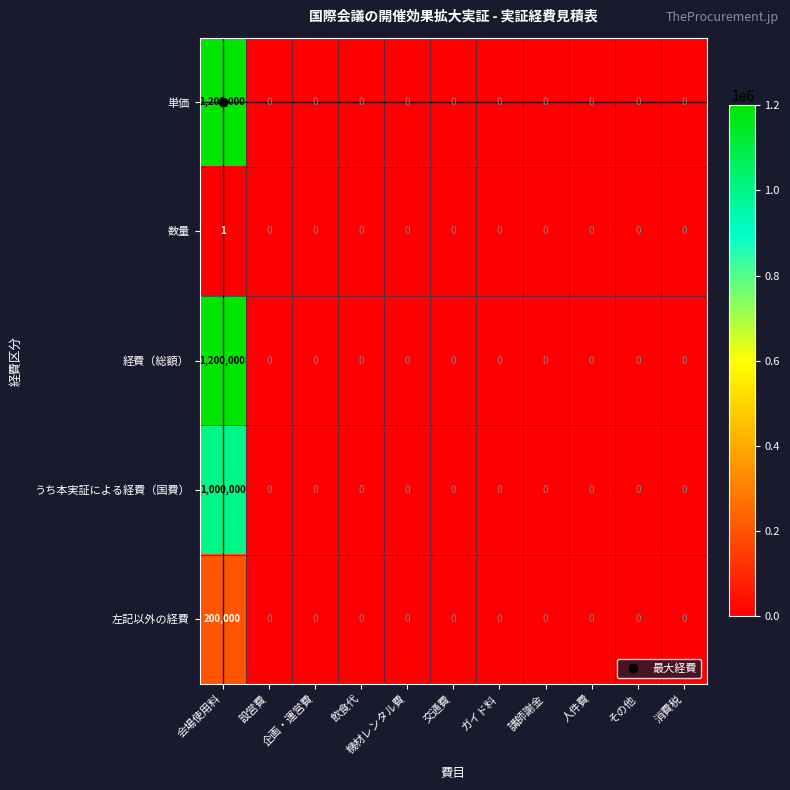

What is the maximum value for うち本実証による経費（国費）?

1000000